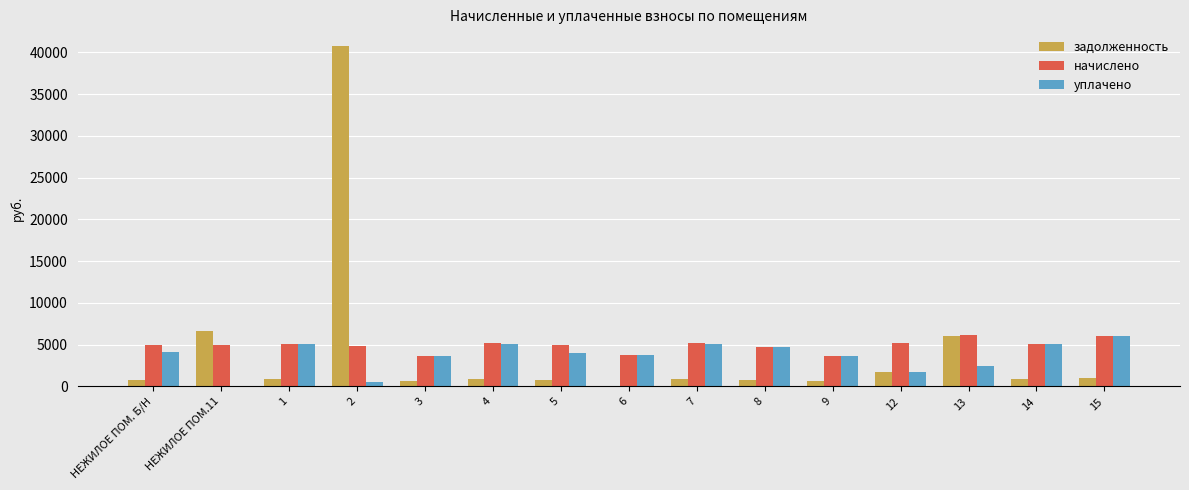

The value of уплачено at 14 is 2291.5. True or false?

False